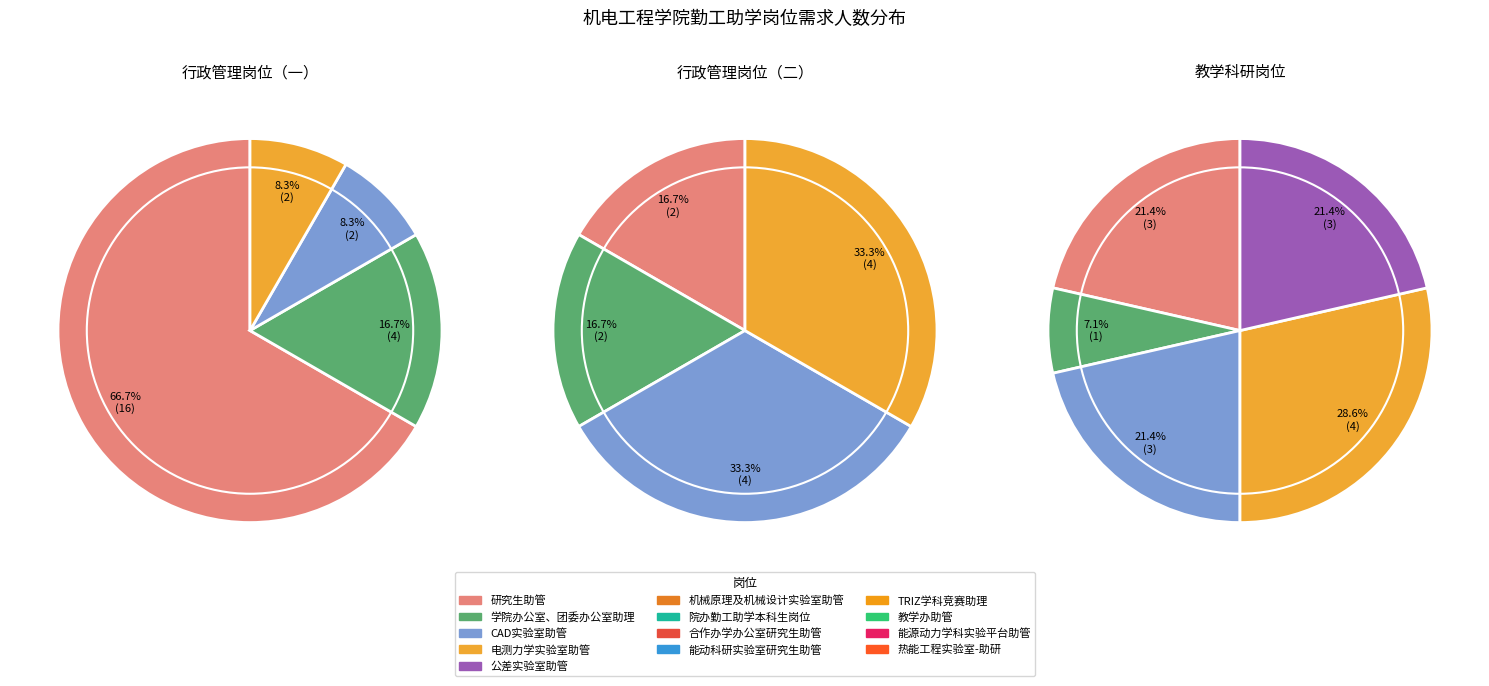

Does TRIZ学科竞赛助理 represent more than half of the total?

No